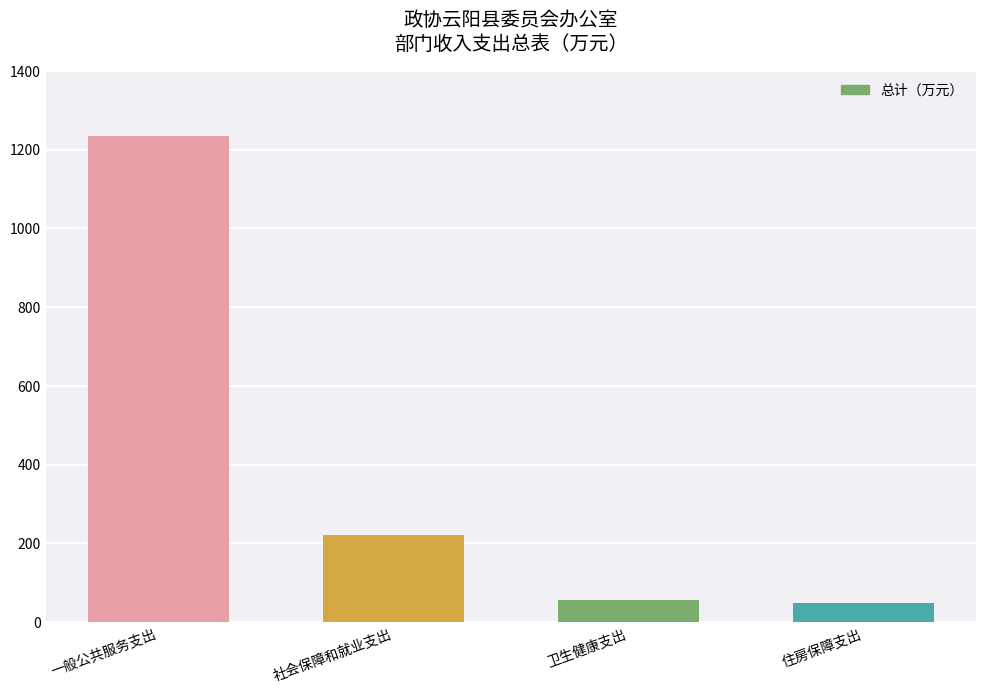

What is the difference between the second highest and minimum values?

172.6